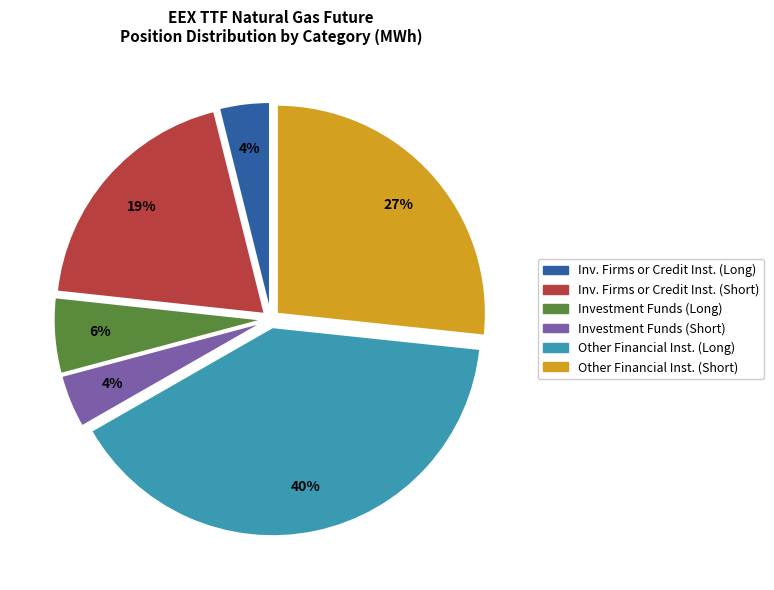

How many slices are in this pie chart?

6